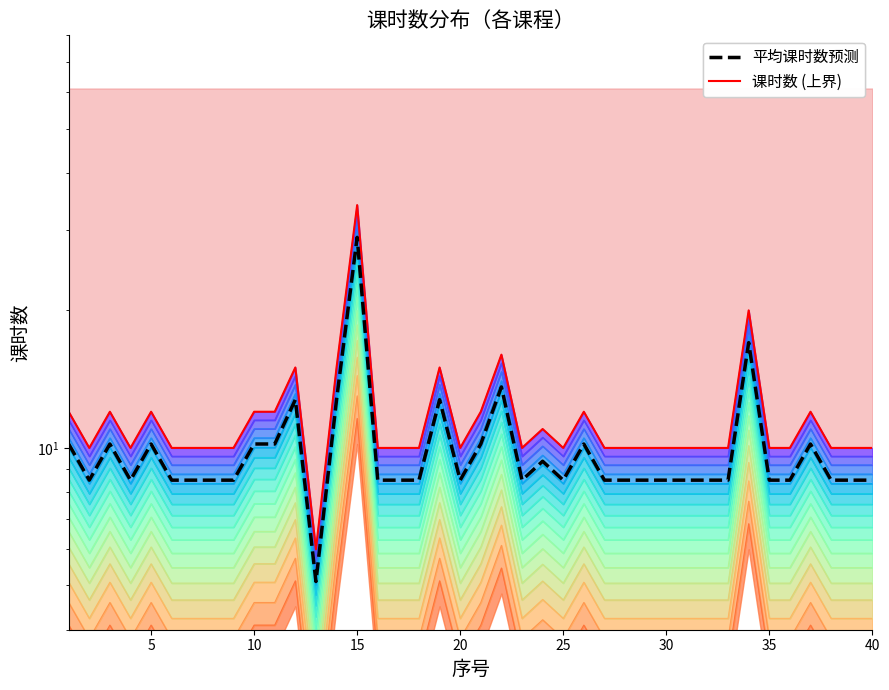

The value of 平均课时数预测 at 38 is 14.2. True or false?

False